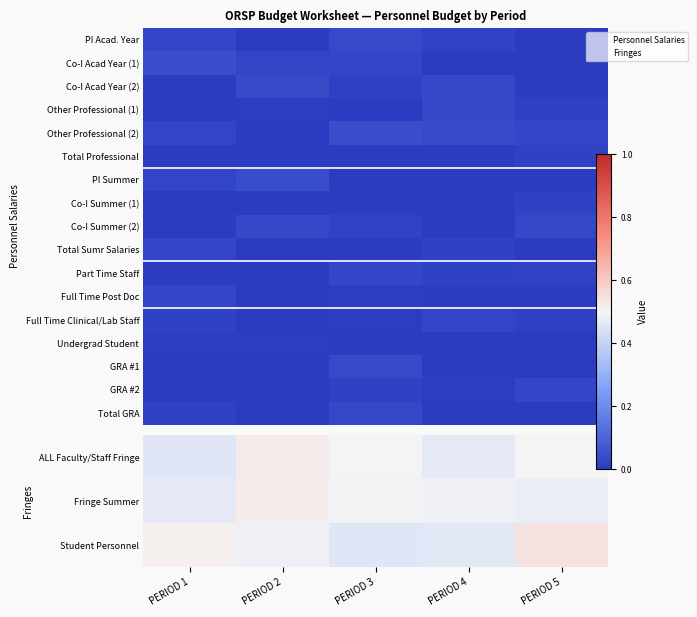

The Total Sumr Salaries series shows 0.0 at PERIOD 3. True or false?

True